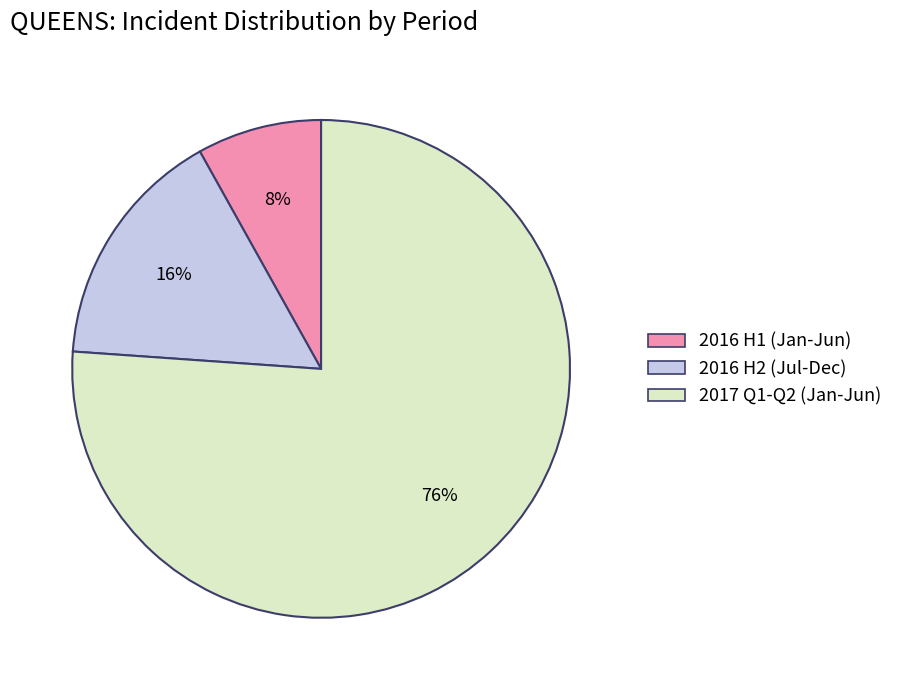

Is there any slice that represents more than half of the pie?

Yes